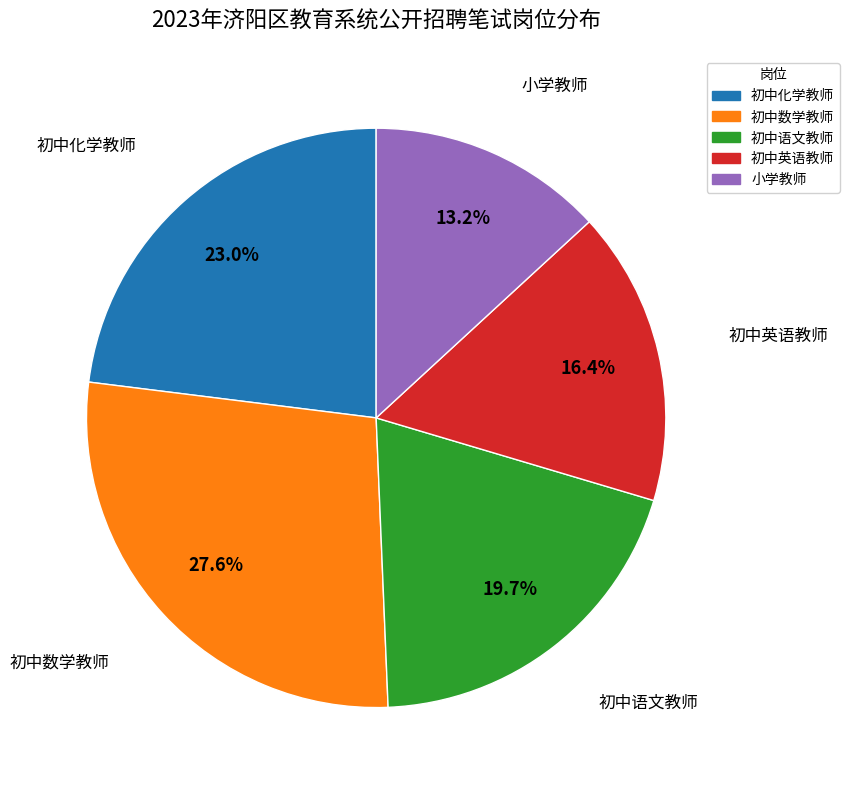

Is there any slice that represents more than half of the pie?

No